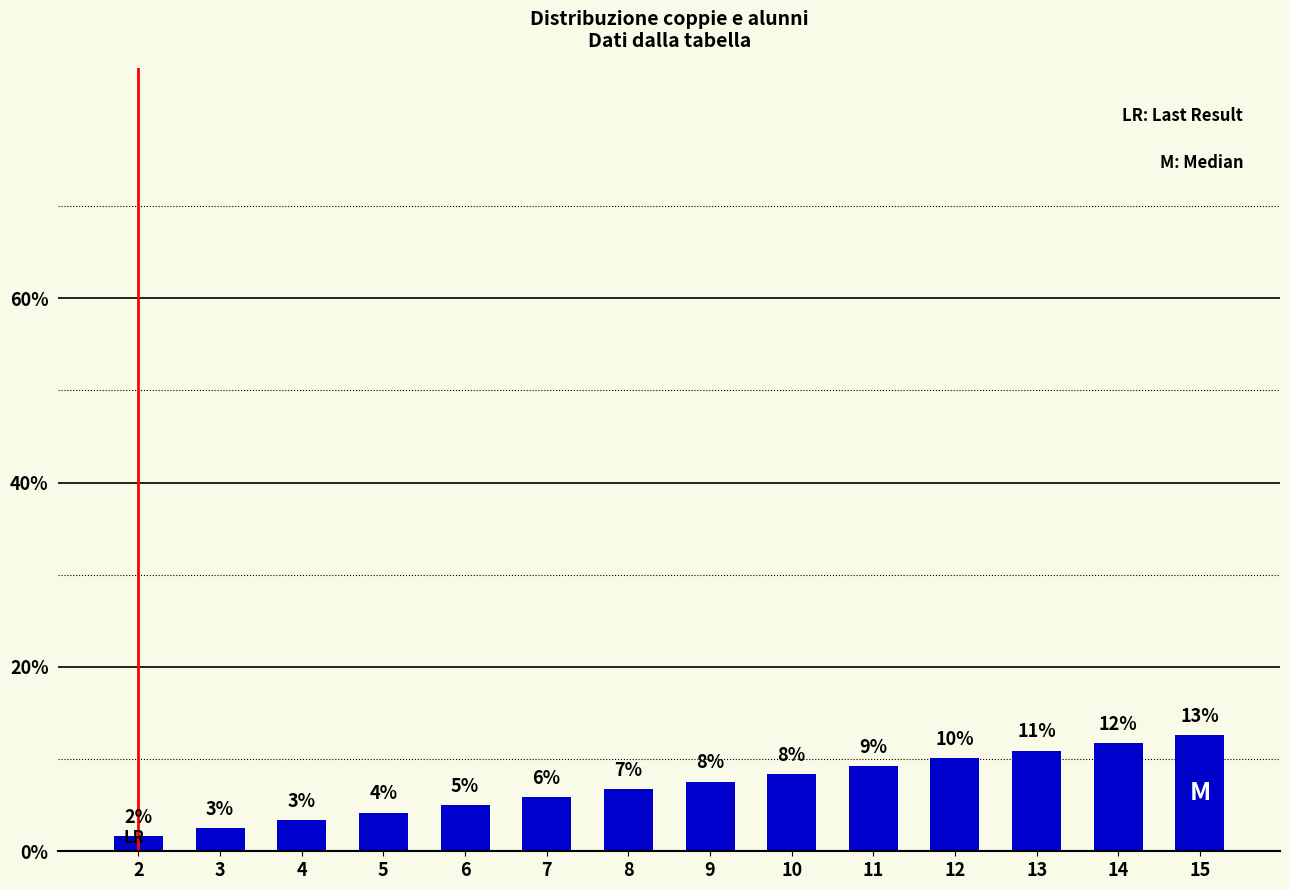

Does the chart contain any negative values?

No